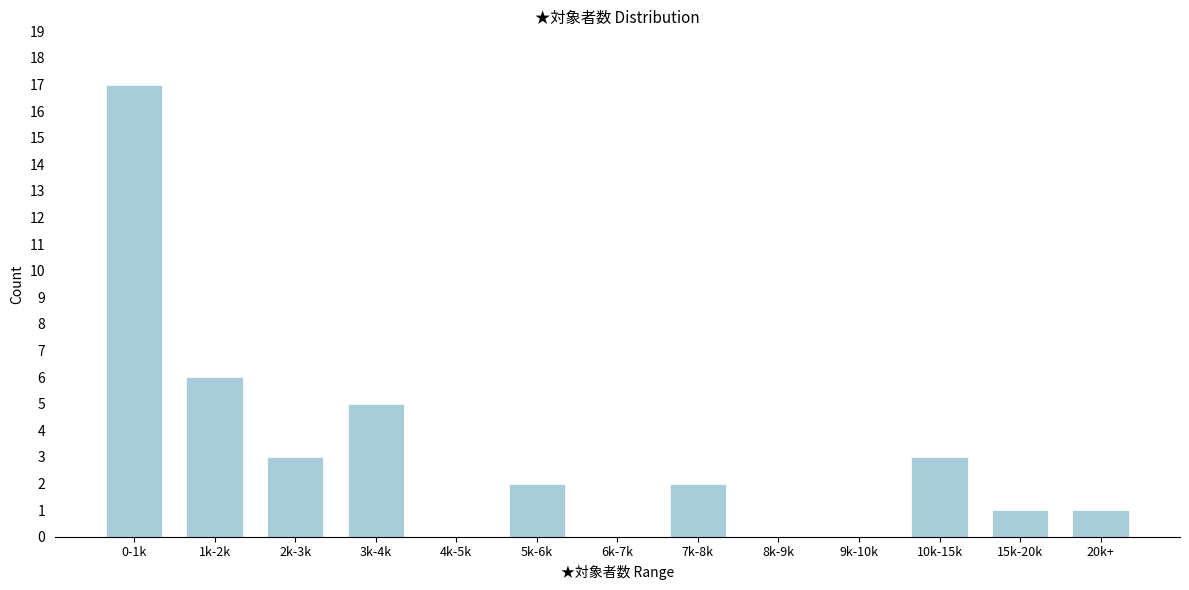

Reading left to right, transcribe all the data shown in this chart.

0-1k=17	1k-2k=6	2k-3k=3	3k-4k=5	4k-5k=0	5k-6k=2	6k-7k=0	7k-8k=2	8k-9k=0	9k-10k=0	10k-15k=3	15k-20k=1	20k+=1